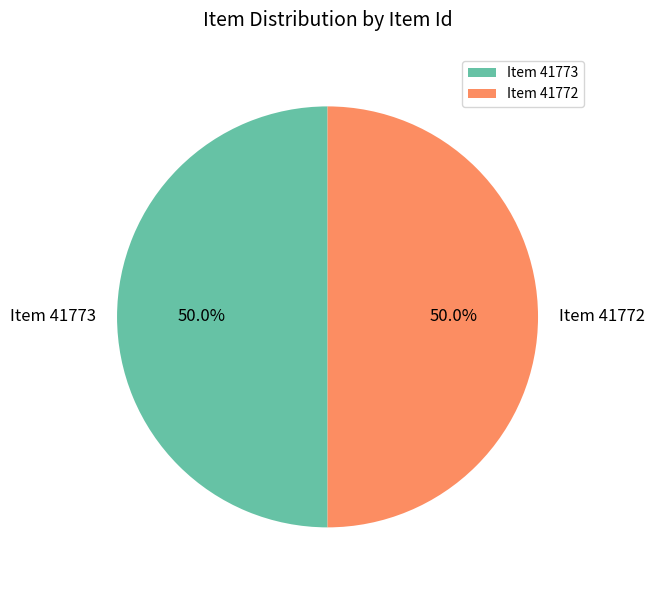

Approximately how many times larger is the value at Item 41773 compared to Item 41772?

1.0